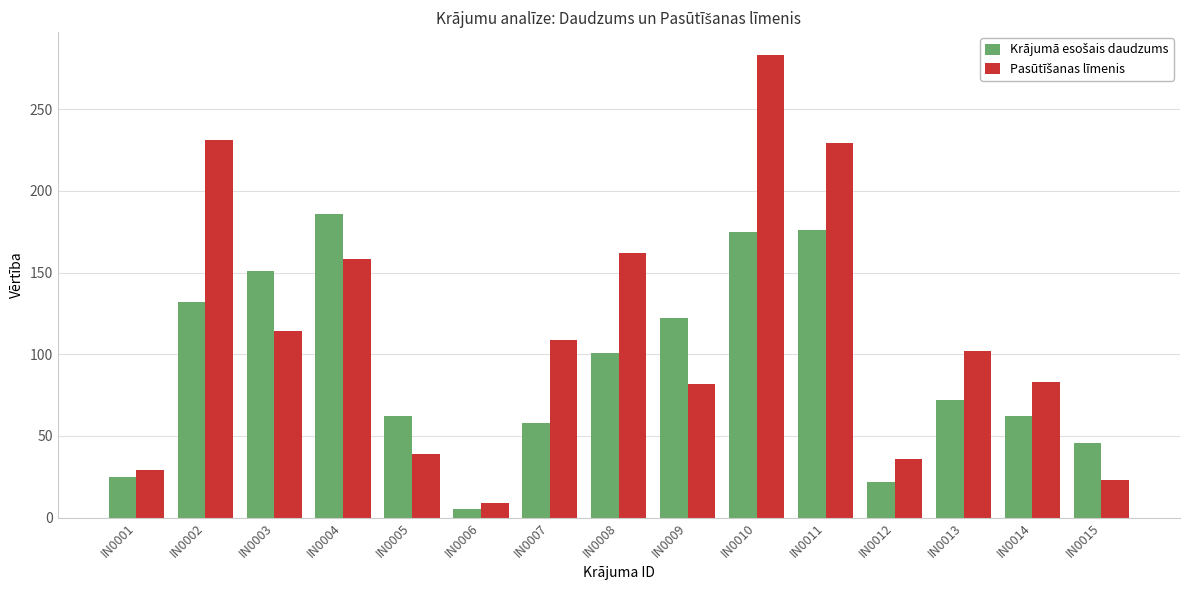

What is the total value across all series at IN0013?

174